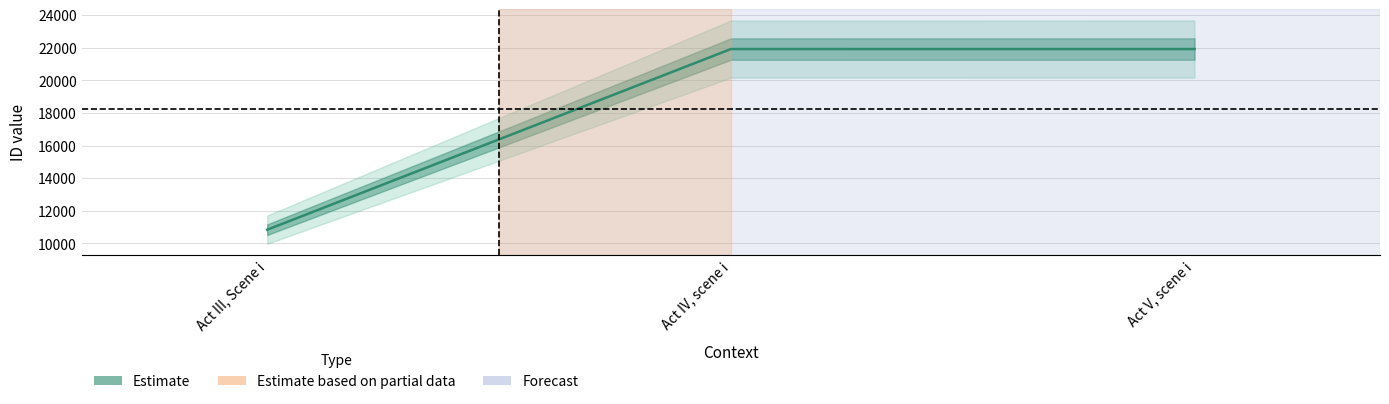

What is the ratio of the value at Act III, Scene i to the value at Act V, scene i?

0.5